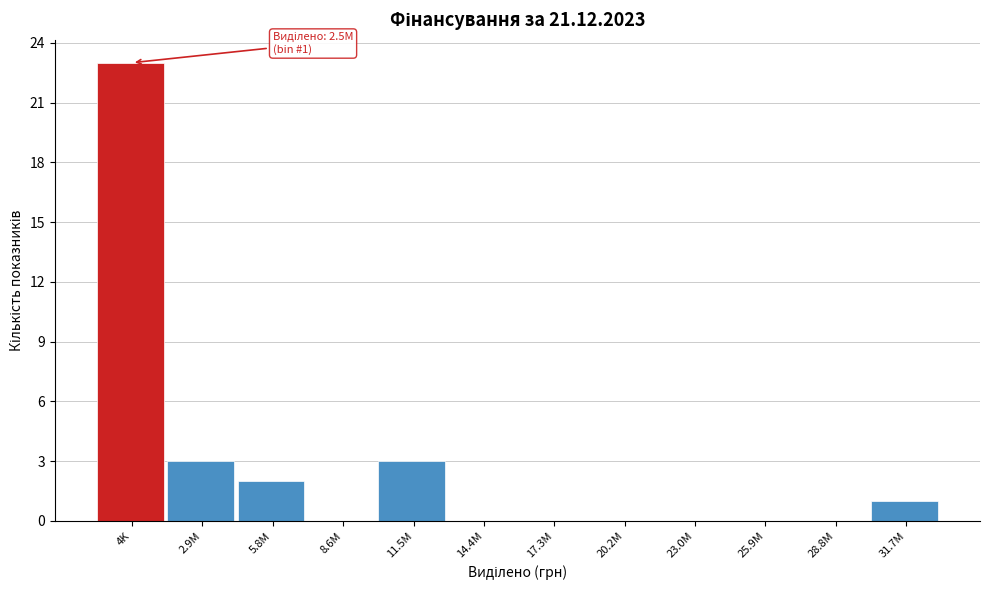

Reading right to left, list all the values displayed in this chart.

31.7M=1	28.8M=0	25.9M=0	23.0M=0	20.2M=0	17.3M=0	14.4M=0	11.5M=3	8.6M=0	5.8M=2	2.9M=3	4K=23